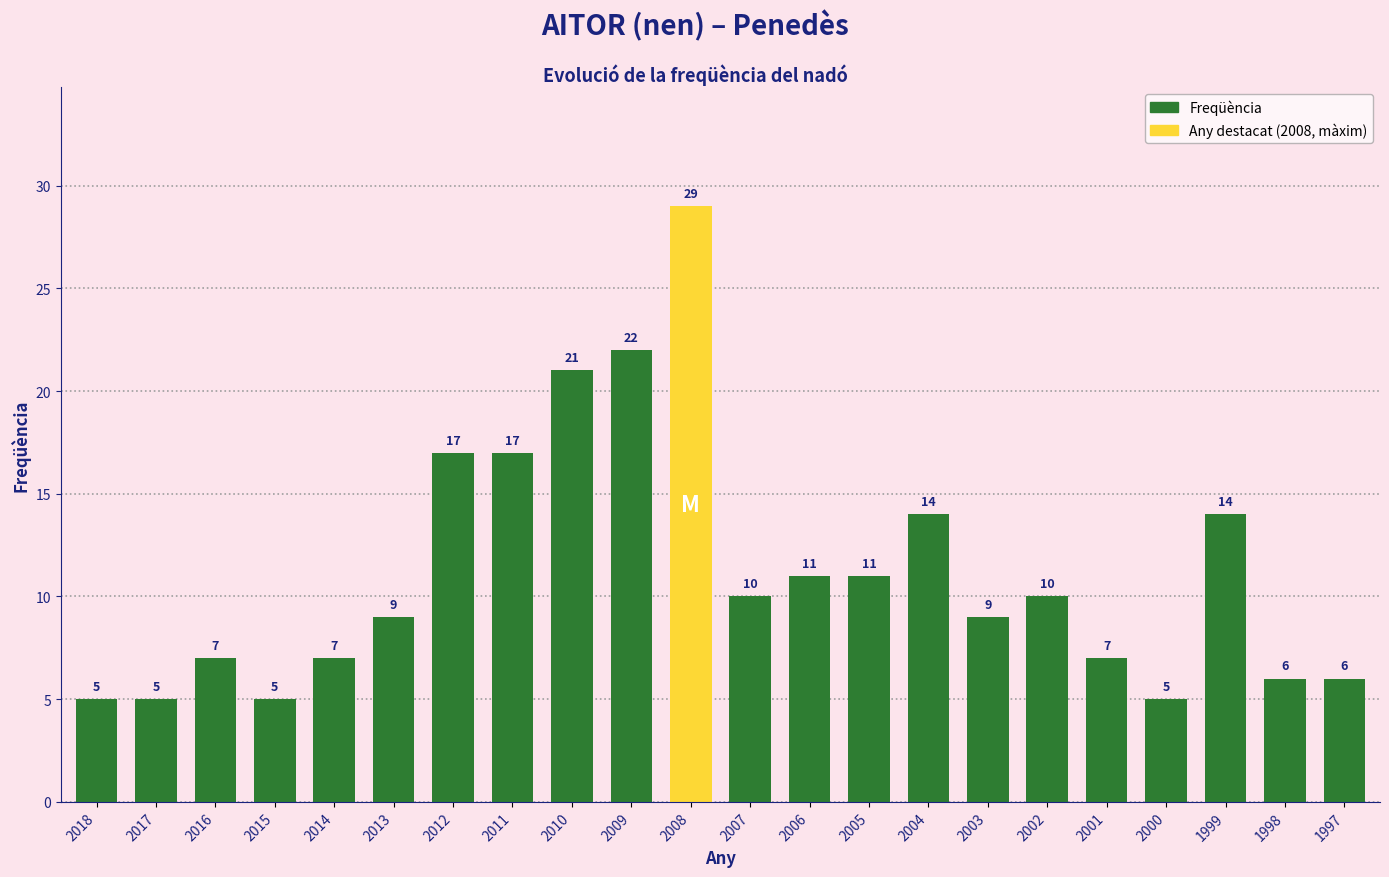

Approximately how many times larger is the value at 2014 compared to 2007?

0.7